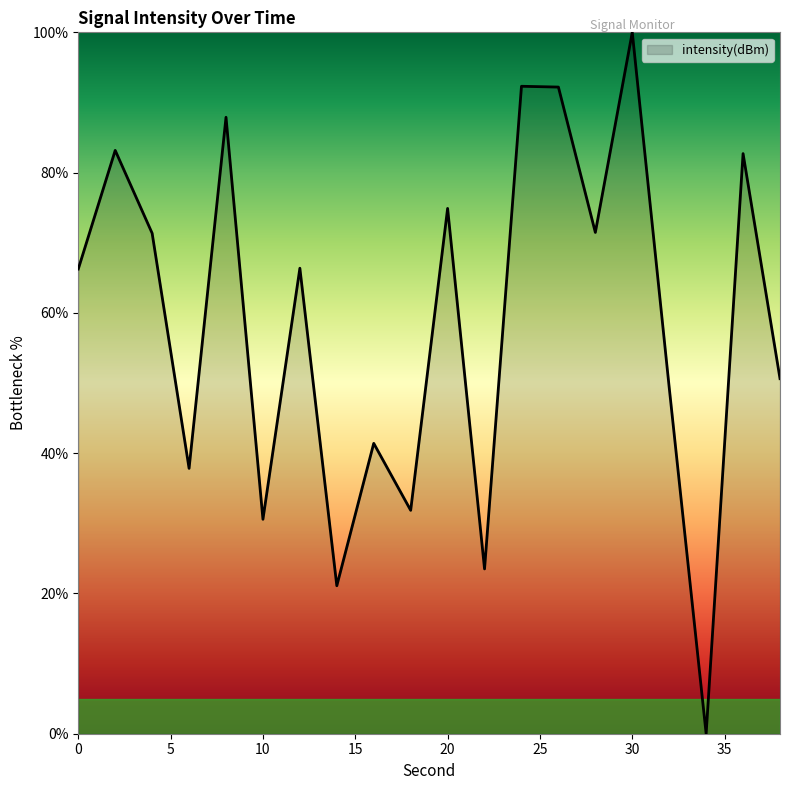

What is the difference between the maximum and minimum values?

100.0